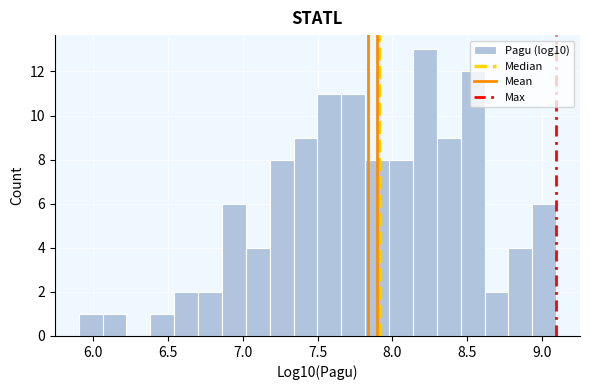

Around what value on the x-axis is the tallest bar? Give the approximate position of its centre, as read against the axis.

8.20